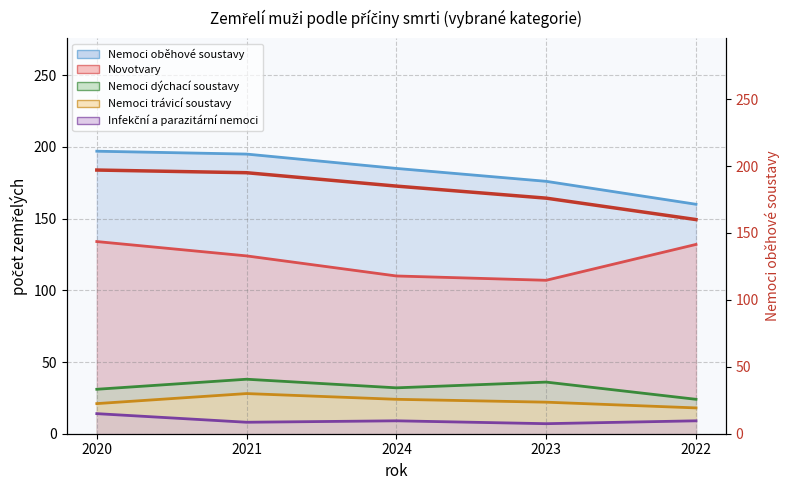

What is the value of the 2nd point from the left?

195